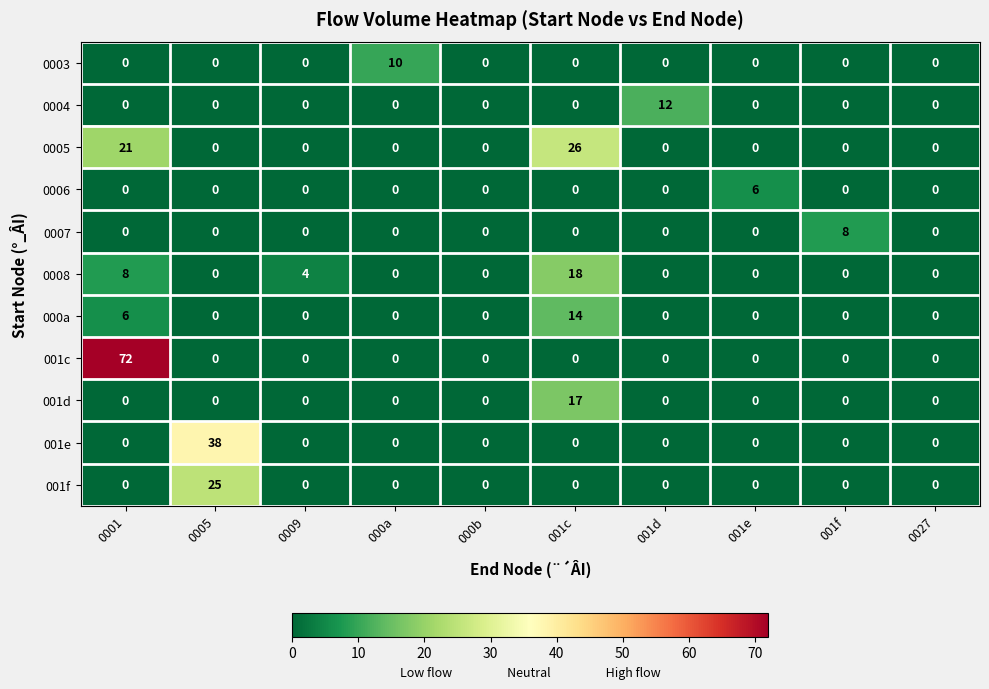

How many distinct data groups are displayed?

11